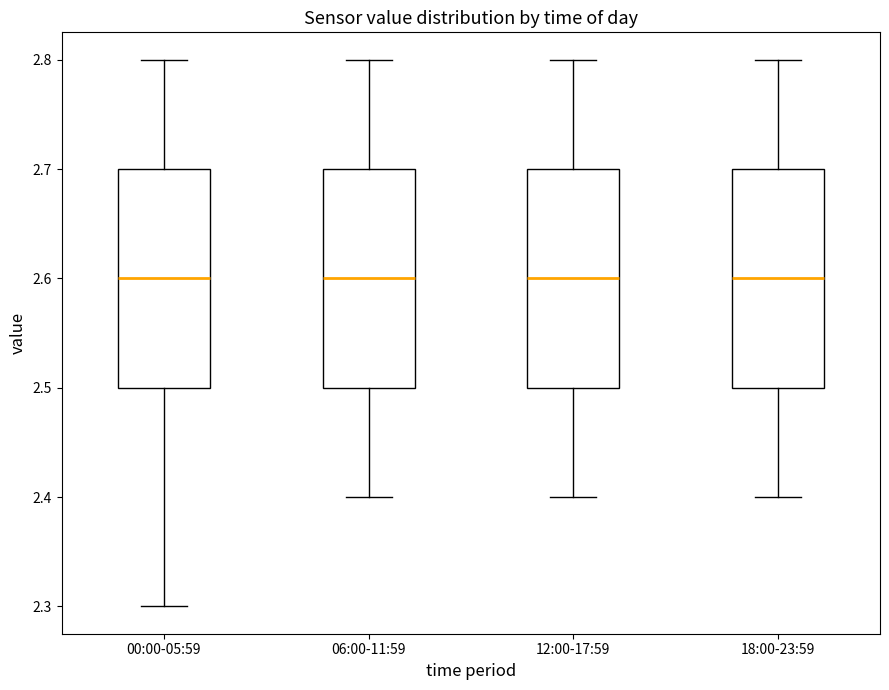

Reading left to right, transcribe this box plot: for each box, give where its median line is, the range the box spans, and where its two whiskers end, as read against the y-axis. The values are not printed on the chart, so give them approximately, as read against the axis.

00:00-05:59: median 2.6, box 2.5 to 2.7, whiskers 2.3 to 2.8
06:00-11:59: median 2.6, box 2.5 to 2.7, whiskers 2.4 to 2.8
12:00-17:59: median 2.6, box 2.5 to 2.7, whiskers 2.4 to 2.8
18:00-23:59: median 2.6, box 2.5 to 2.7, whiskers 2.4 to 2.8